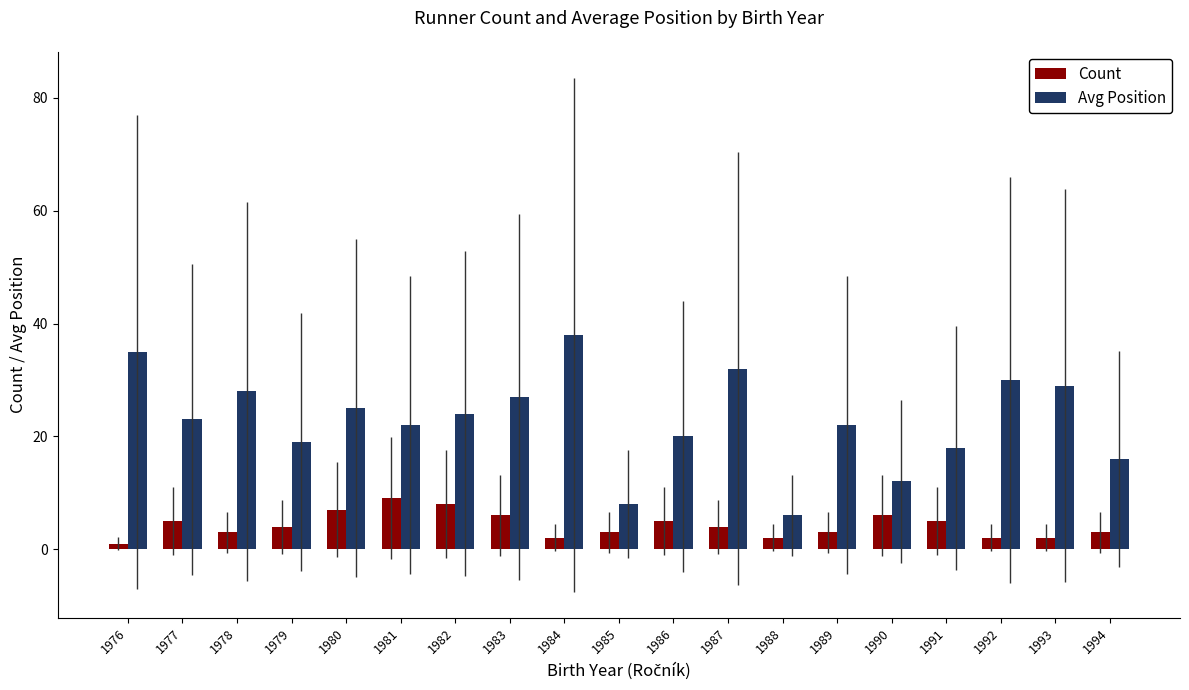

Are the bars horizontal?

No